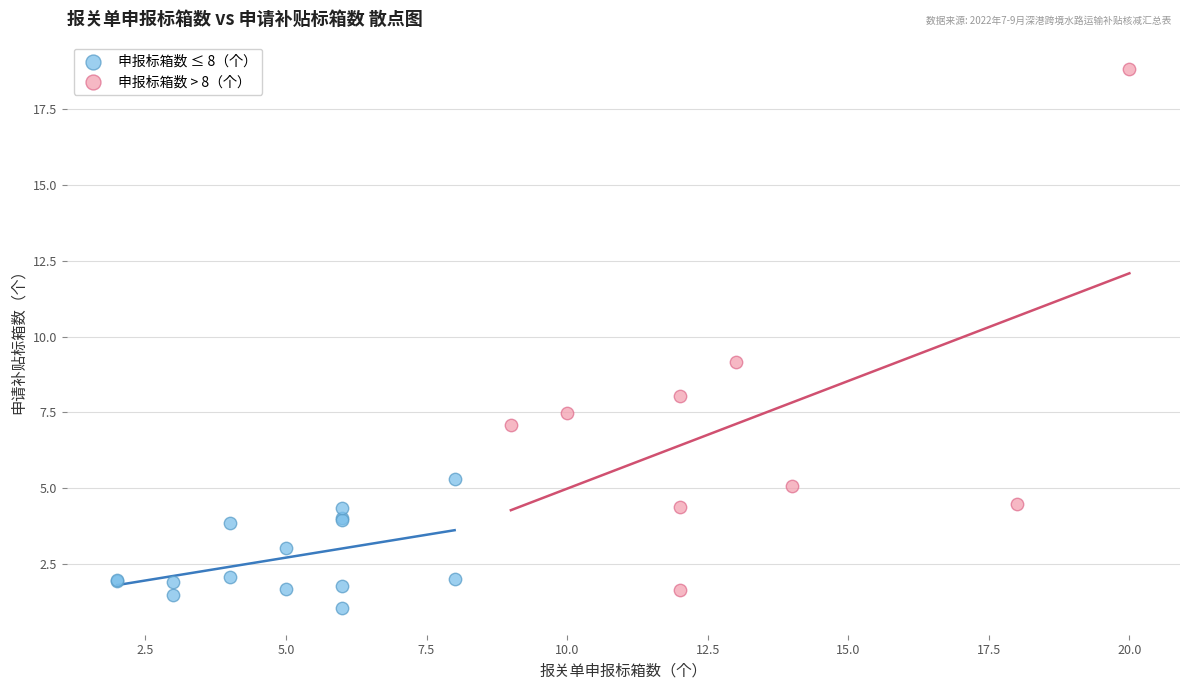

Which series reaches the maximum Y coordinate?

申报标箱数 > 8（个）